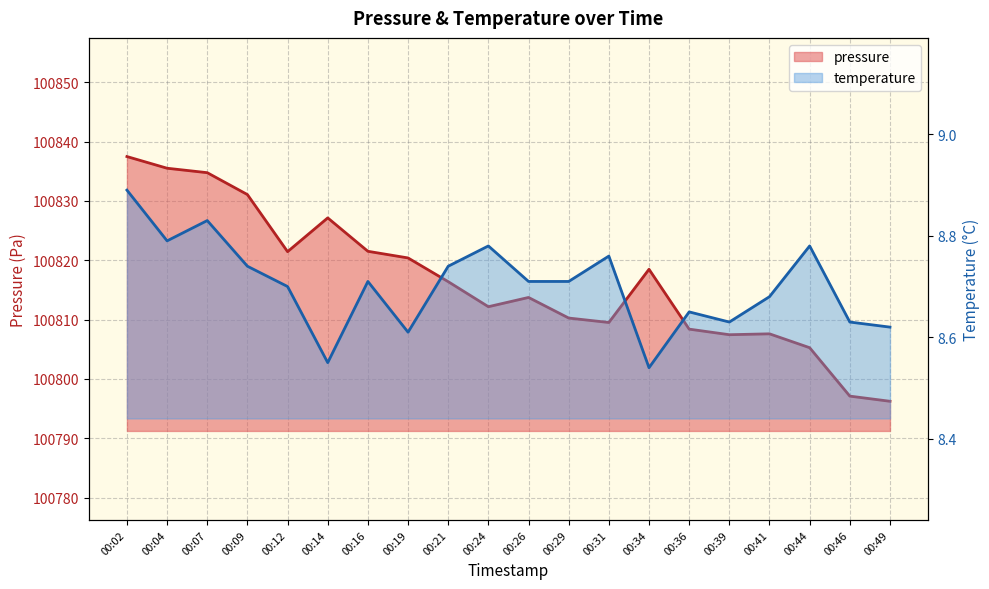

What is the minimum value shown in the chart?

8.5